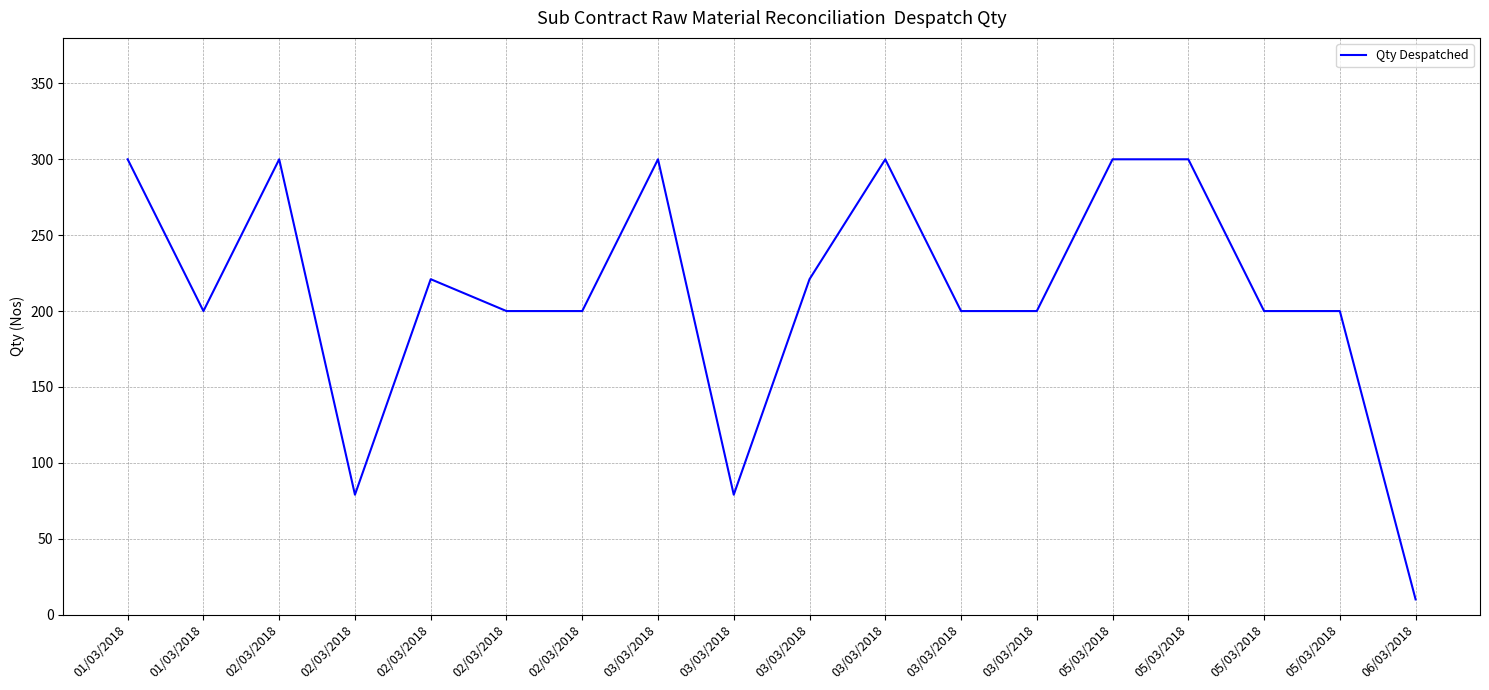

How many interior local peaks (higher than both neighbors) does the data have?

4